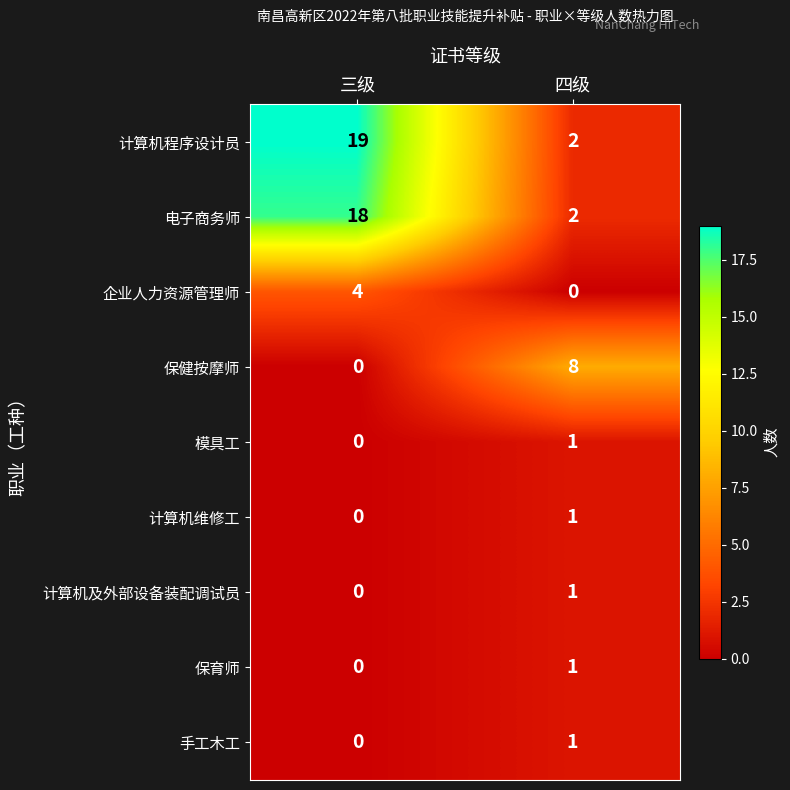

Rank the categories by 计算机维修工 value from lowest to highest.

三级, 四级